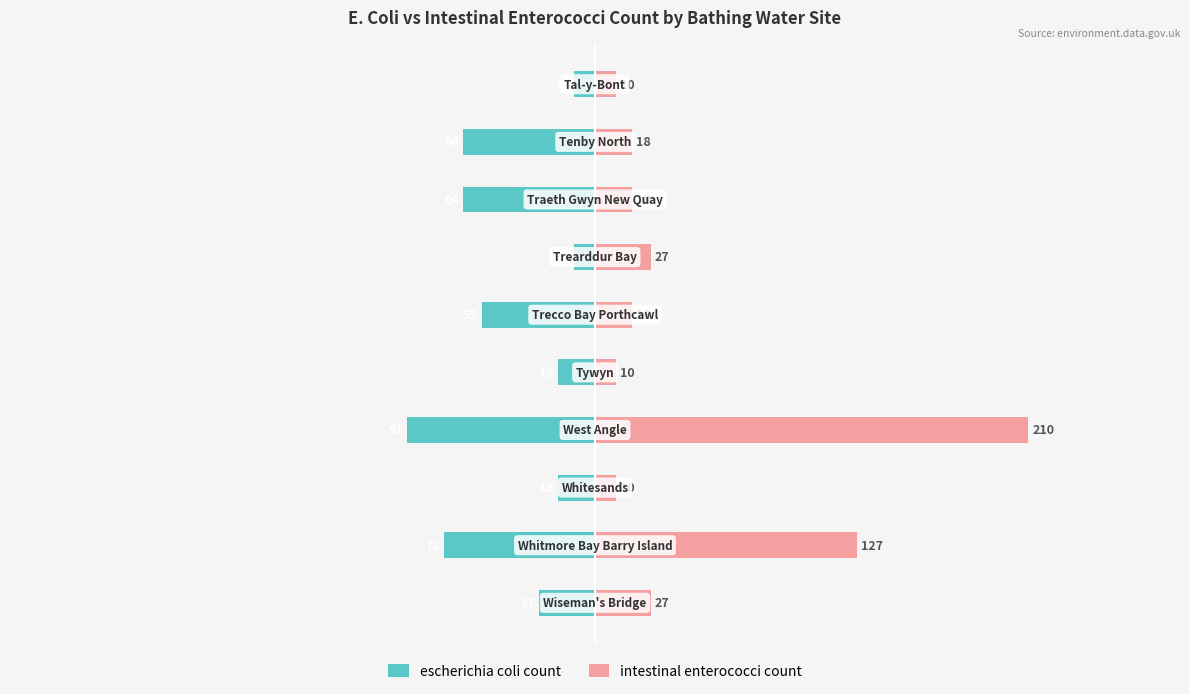

Which series has the largest total across all categories?

intestinal enterococci count